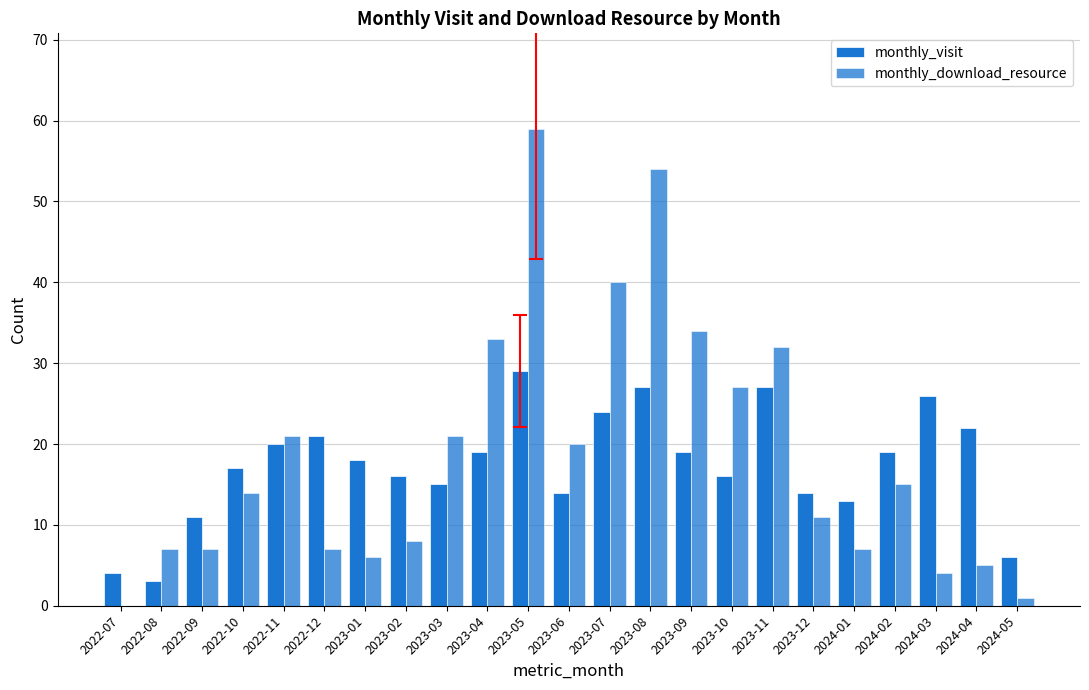

At which label does monthly_visit reach its peak?

2023-05